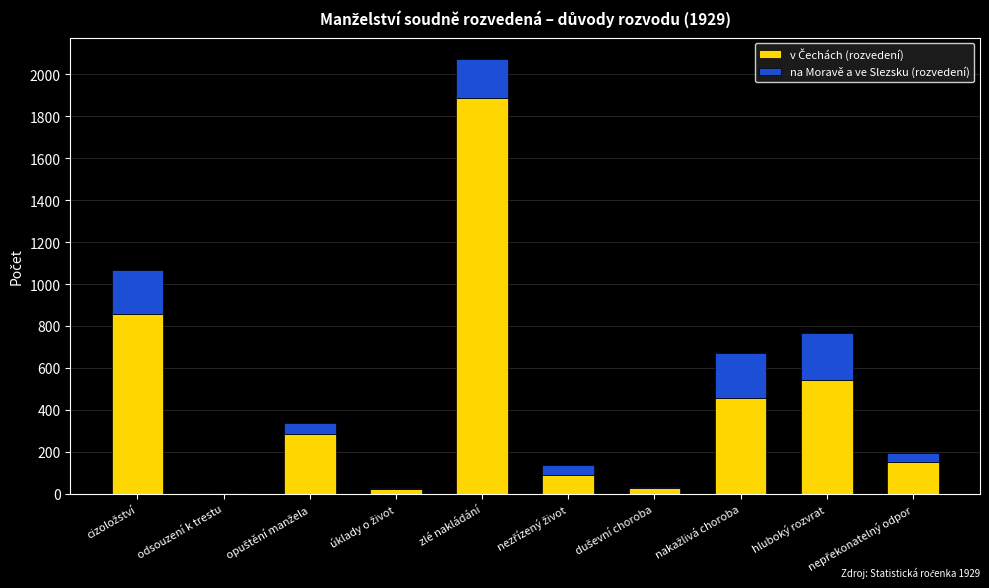

How many categories are shown in the chart?

10